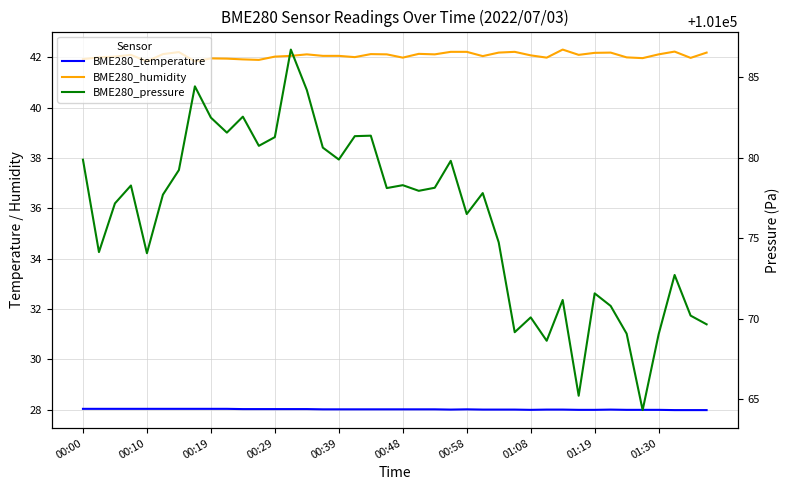

What is the difference between the maximum and second lowest values in the BME280_temperature series?

0.1